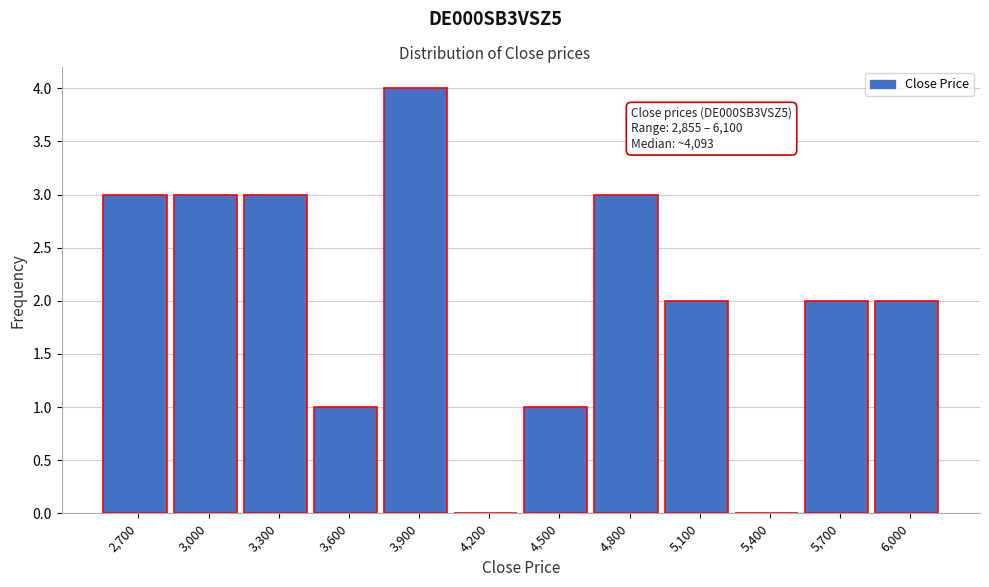

Reading right to left, extract all data points from this chart.

6,000=2	5,700=2	5,400=0	5,100=2	4,800=3	4,500=1	4,200=0	3,900=4	3,600=1	3,300=3	3,000=3	2,700=3